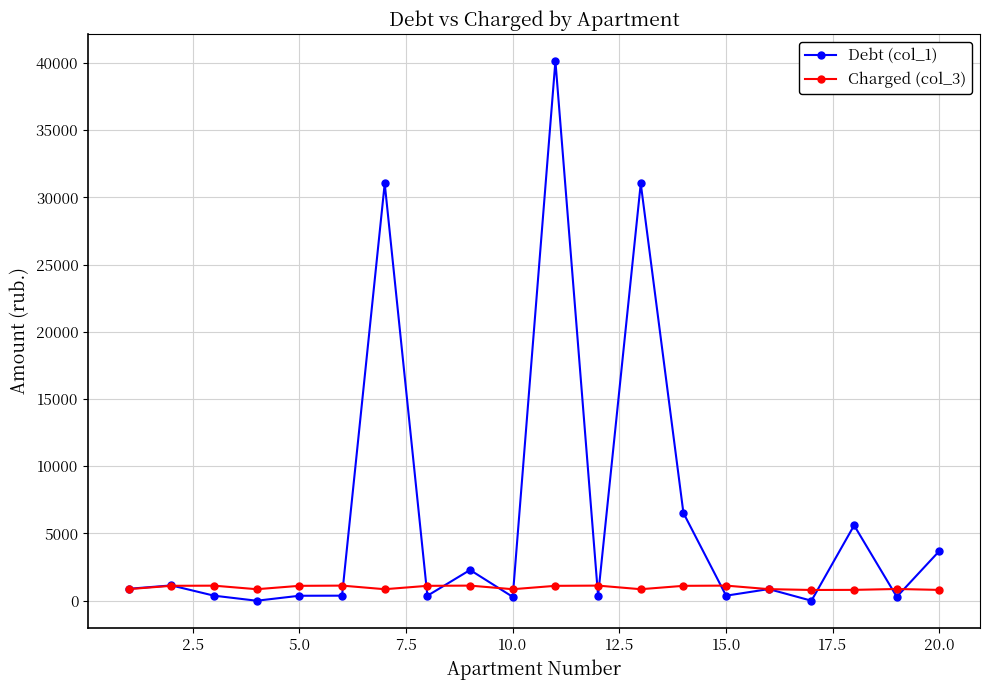

Which series has the largest total across all categories?

Debt (col_1)